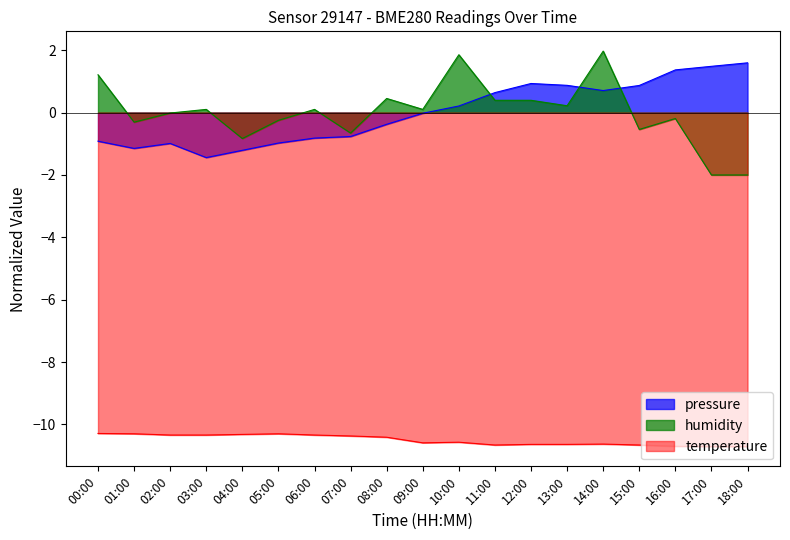

What is the value of the humidity point at the 2nd from the left?

-0.3